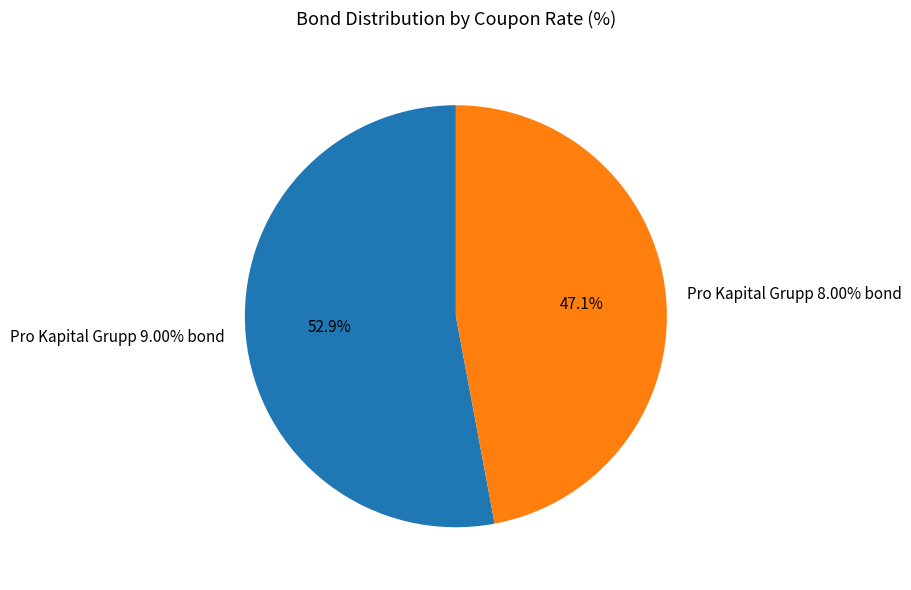

Is the sum of Pro Kapital Grupp 8.00% bond and Pro Kapital Grupp 9.00% bond greater than half?

Yes